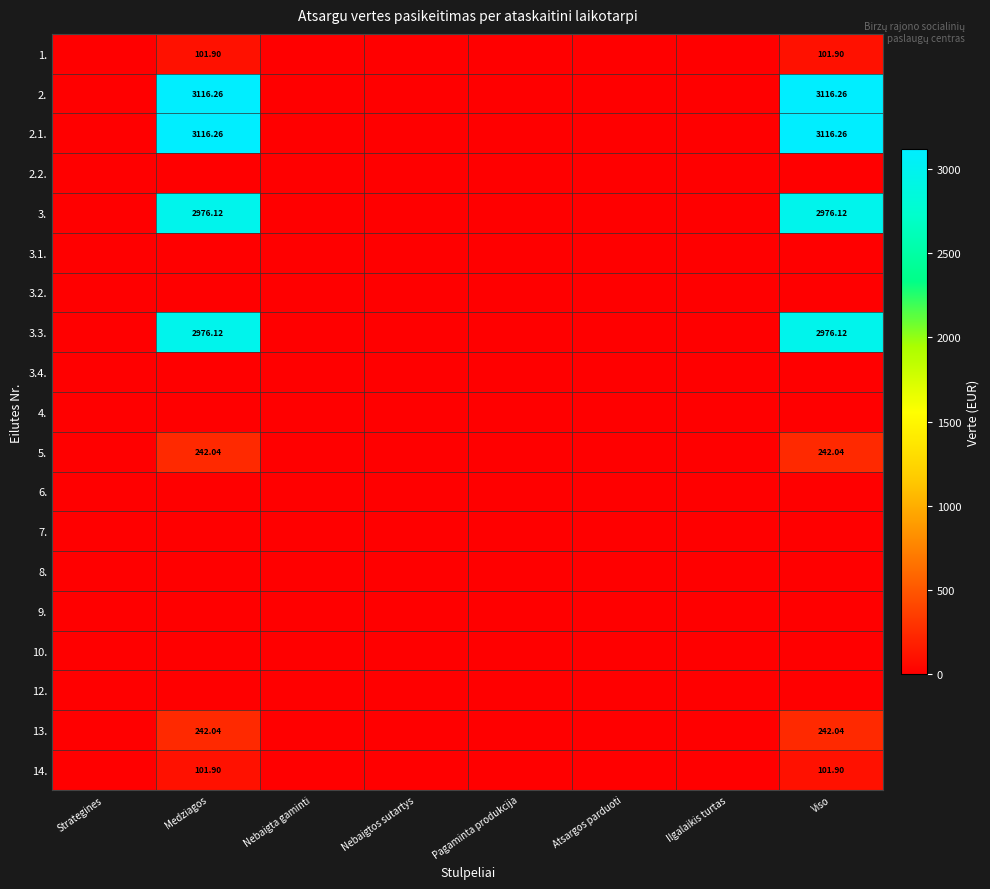

List the labels in order of 4. value, largest first.

Strategines, Medziagos, Nebaigta gaminti, Nebaigtos sutartys, Pagaminta produkcija, Atsargos parduoti, Ilgalaikis turtas, Viso